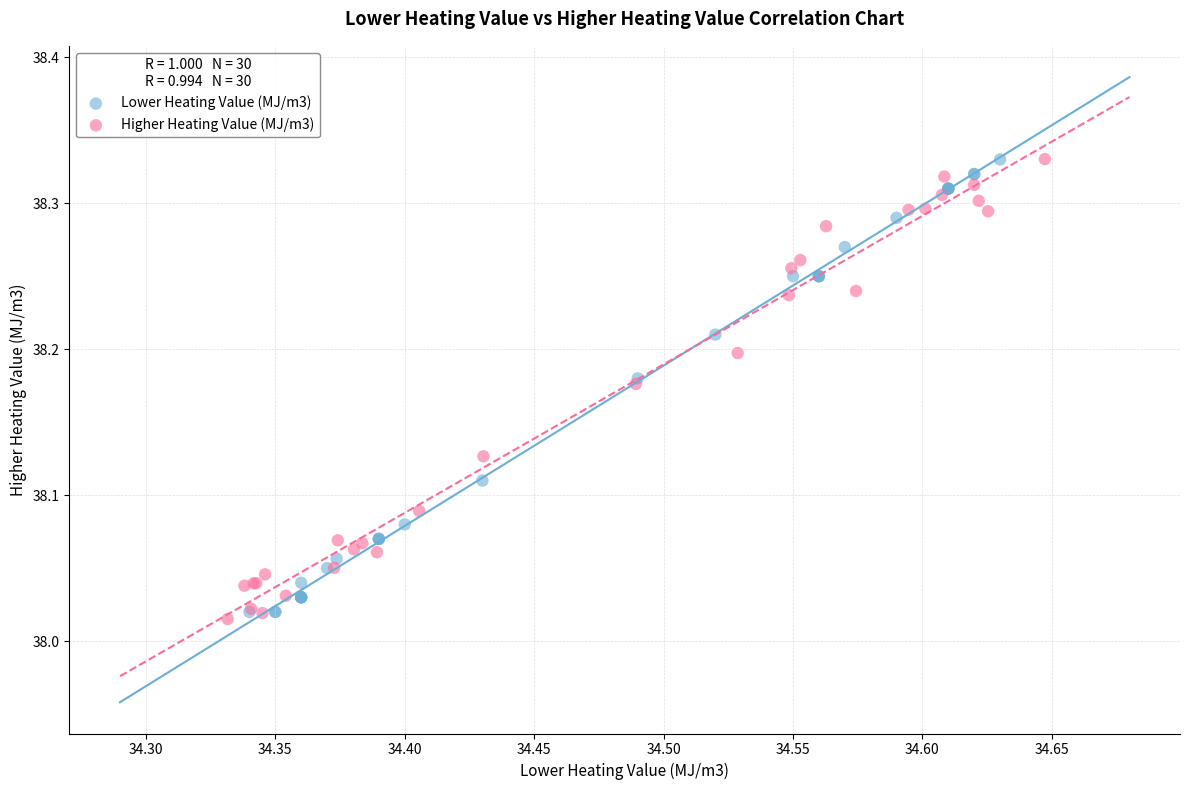

What are all the series names shown in the legend?

Lower Heating Value (MJ/m3), Higher Heating Value (MJ/m3)